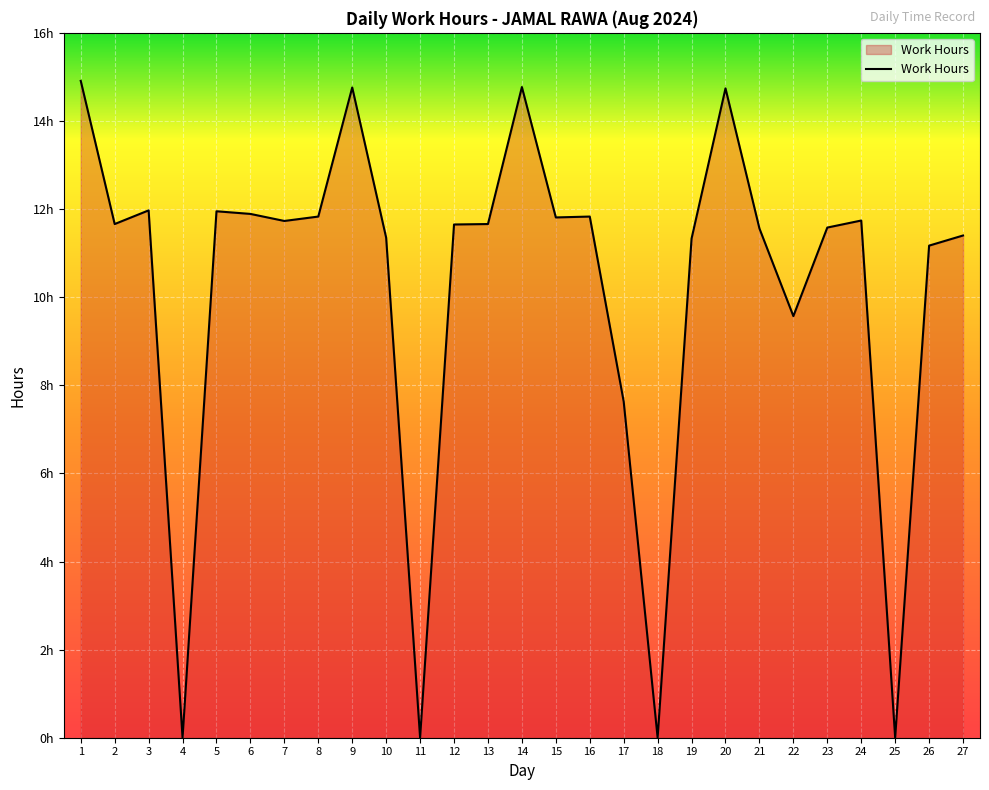

Does the chart display data point markers on the line(s)?

No